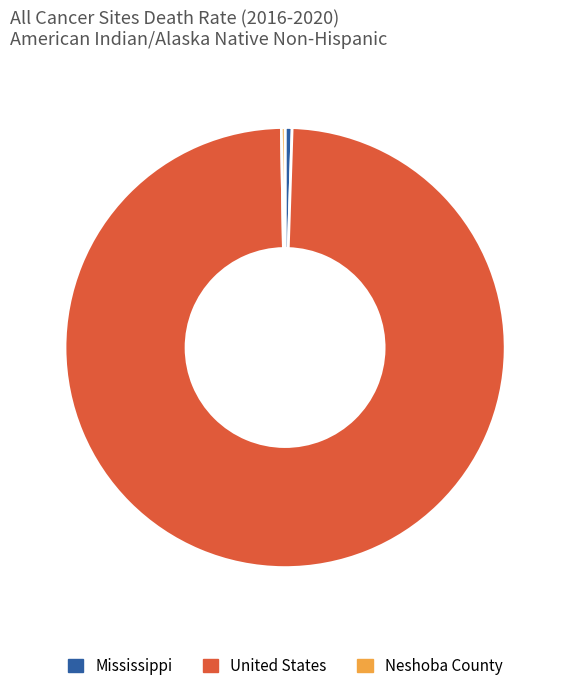

True or false: United States accounts for 99% of the total.

True